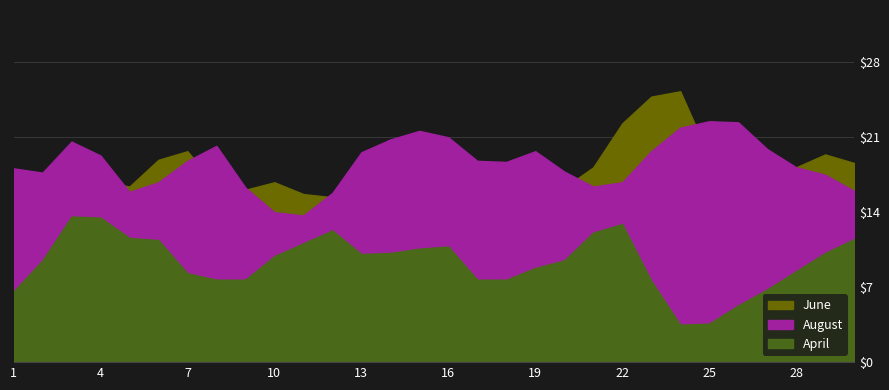

What is the difference between the maximum and second lowest values in the August series?

8.5